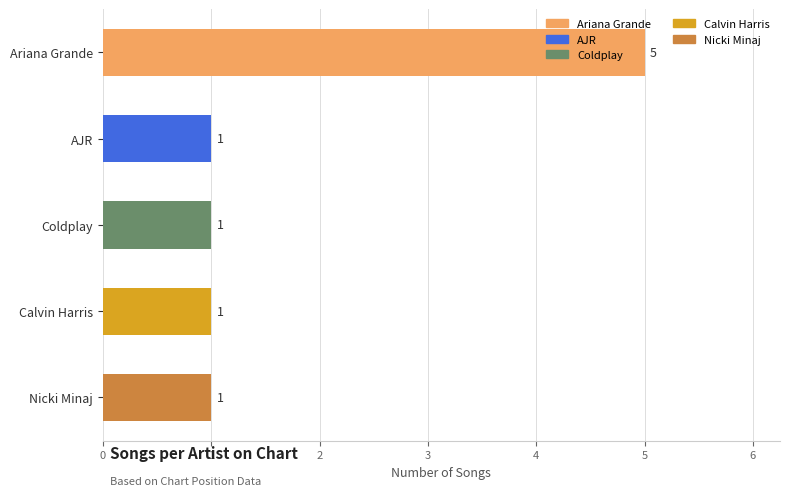

What is the sum of the values at Calvin Harris and Ariana Grande?

6